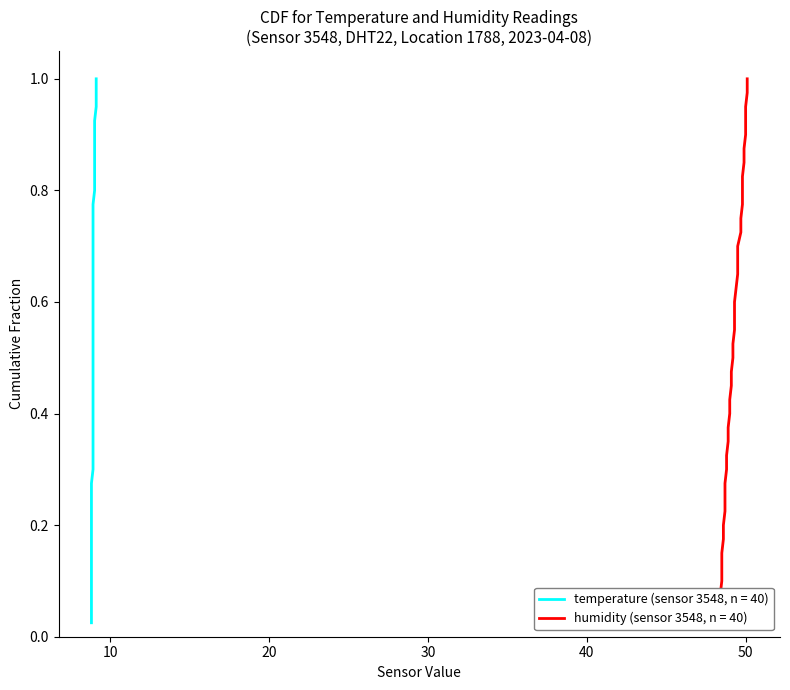

Is this an area chart (filled region under the line)?

No